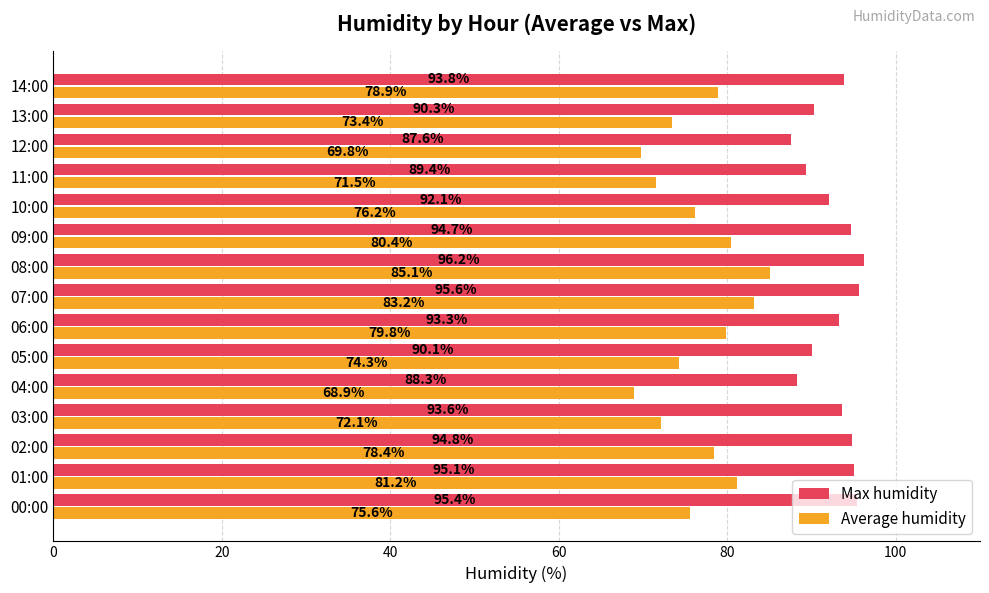

What is the sum of all Max humidity values?

1390.3